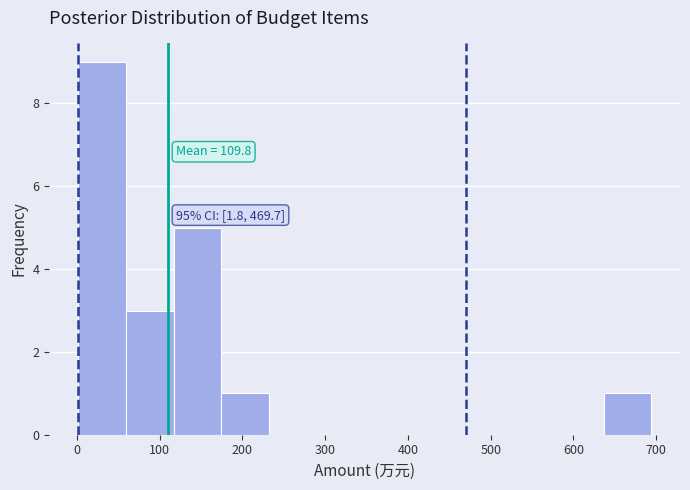

Which range on the x-axis has the tallest bar?

0 to 60